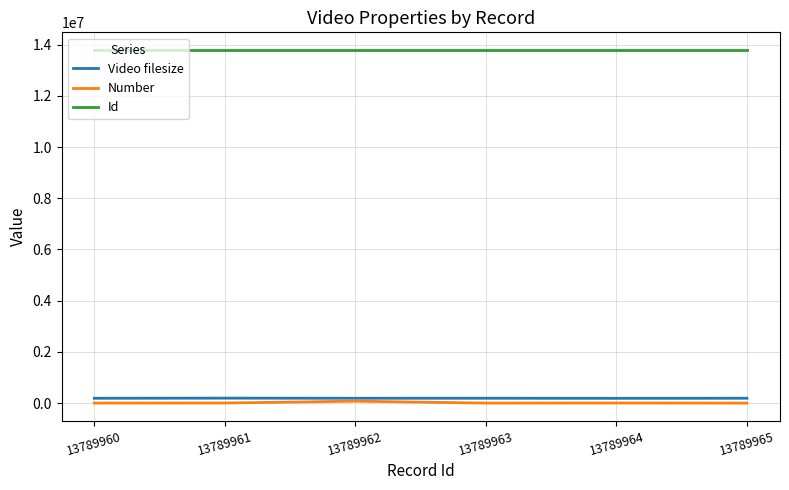

Is the value of Video filesize at 13789960 greater than the value of Id at 13789965?

No